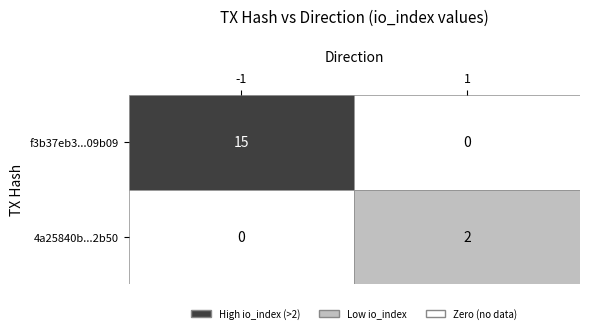

What is the maximum value shown in the chart?

15